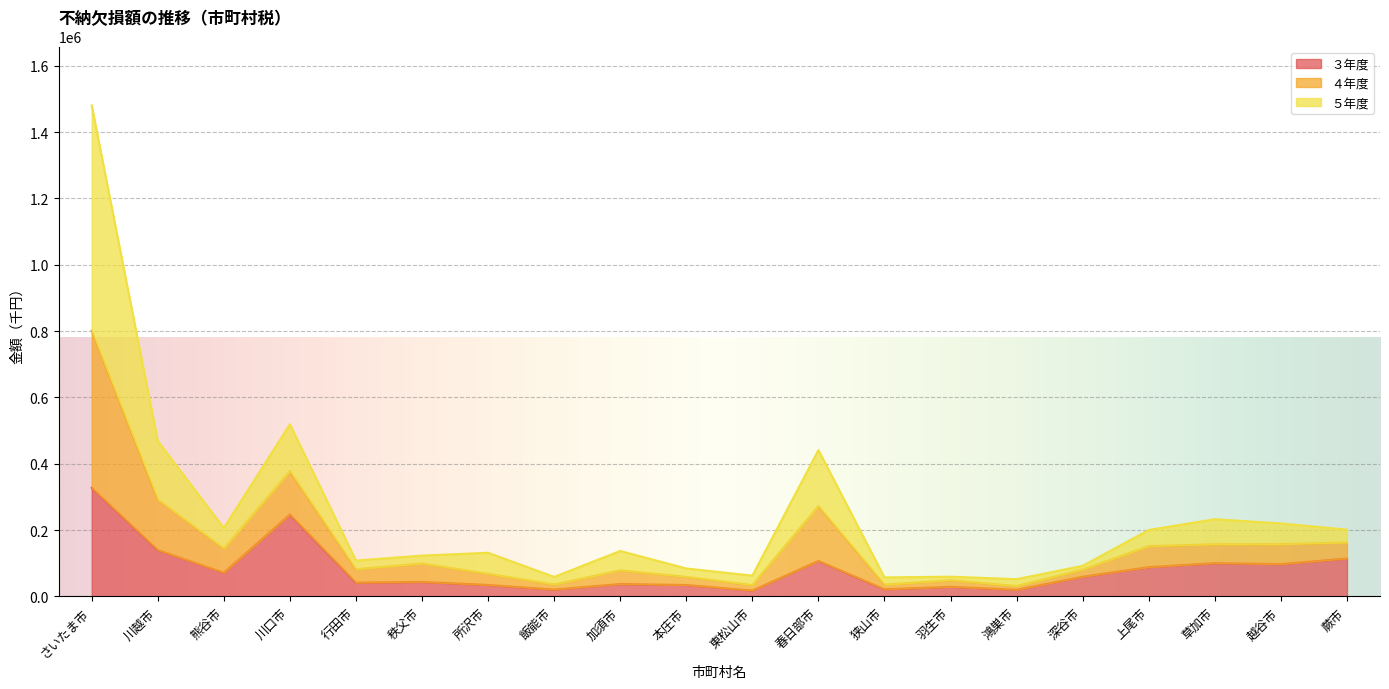

What is the difference between the highest and lowest values at 秩父市?

79472